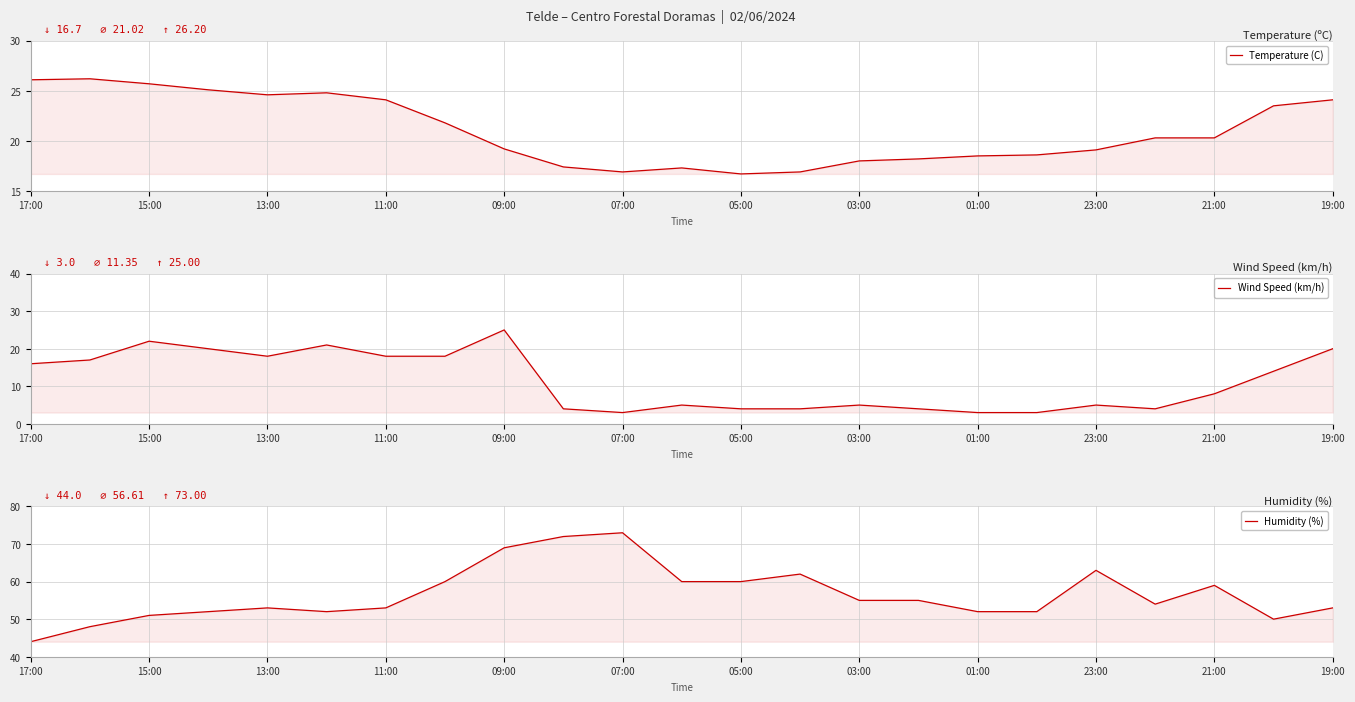

True or false: Humidity (%) and Temperature (C) cross at least once.

False